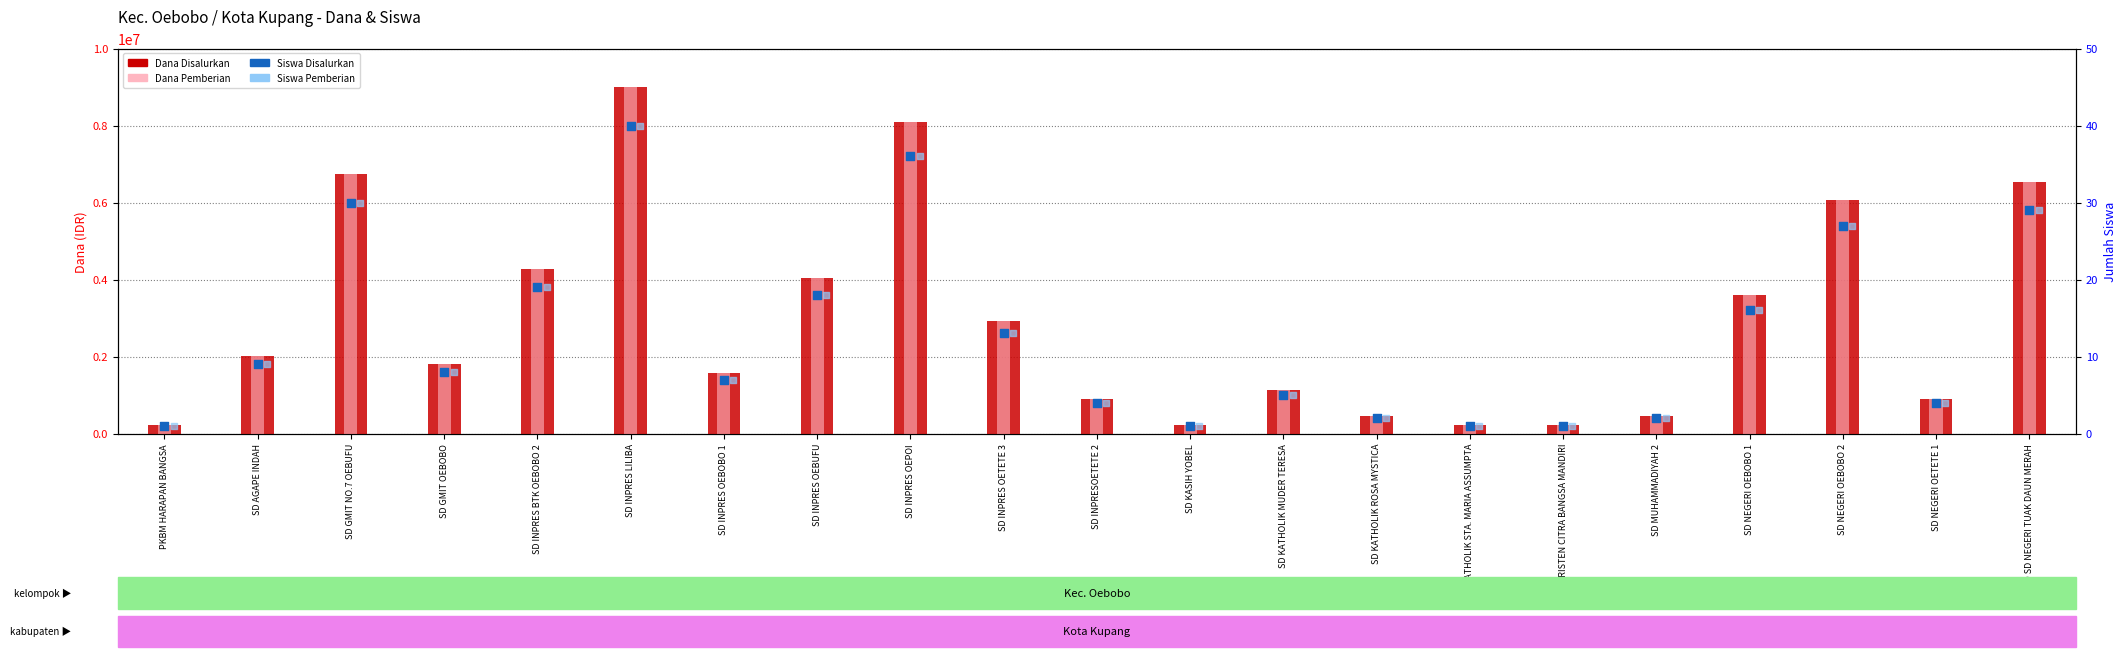

Which series contains the lowest Y value?

Siswa Disalurkan